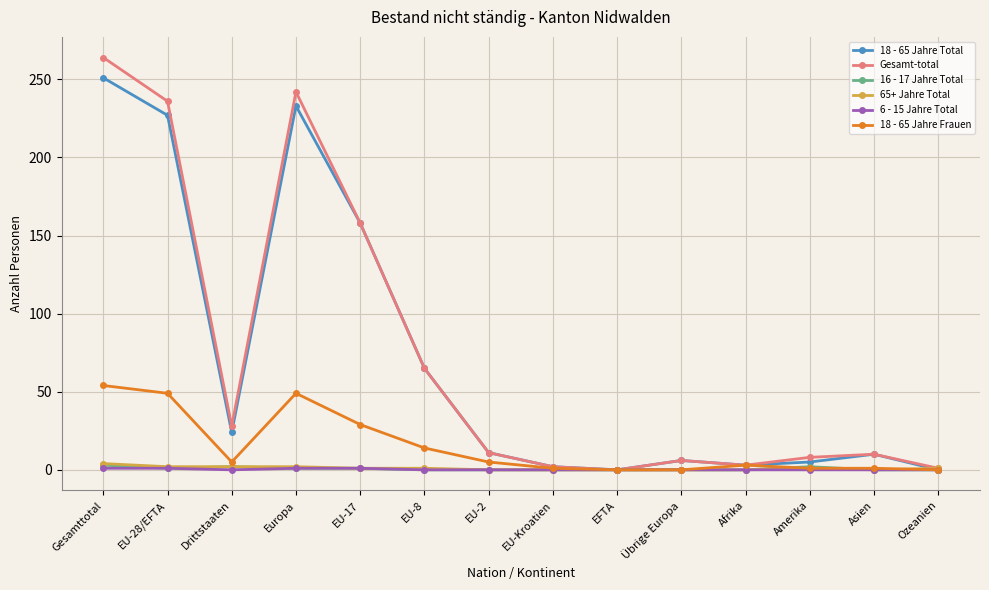

Which series has the widest spread of values?

Gesamt-total